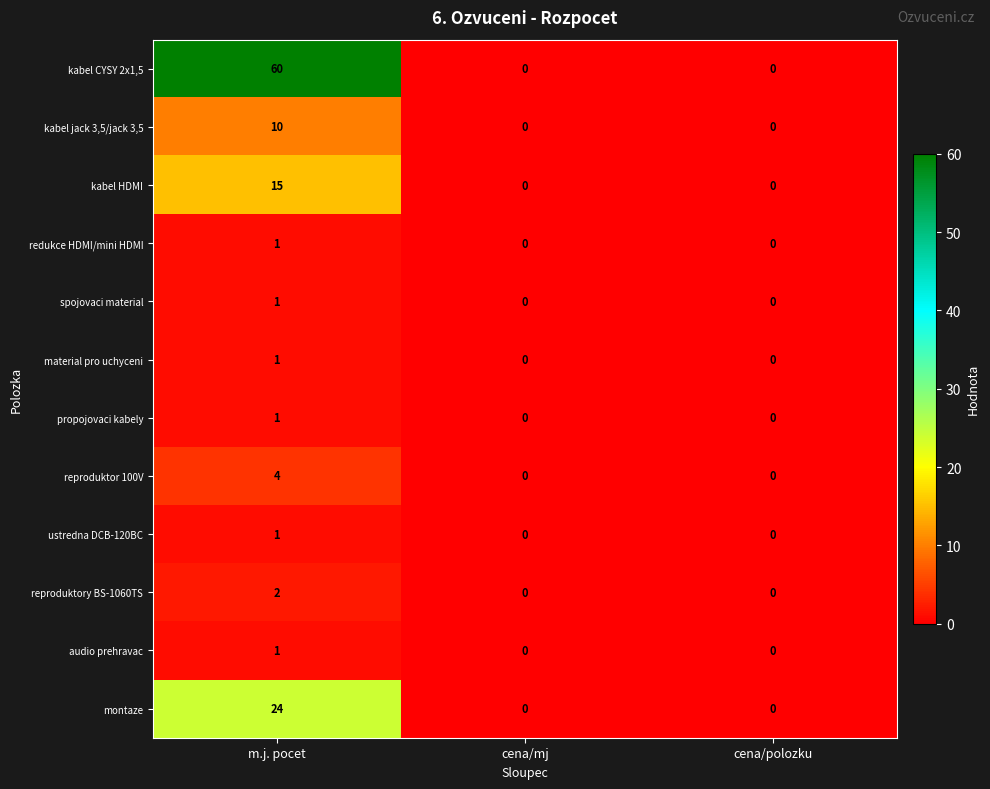

How many data points does each series have?

3